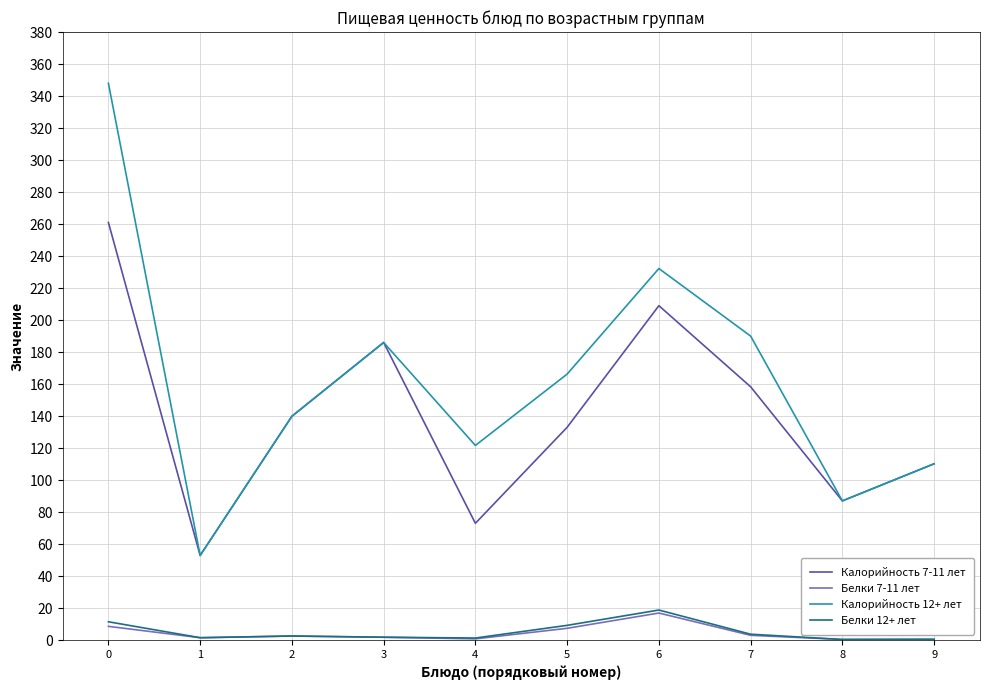

Which series has the largest range (max minus min)?

Калорийность 12+ лет